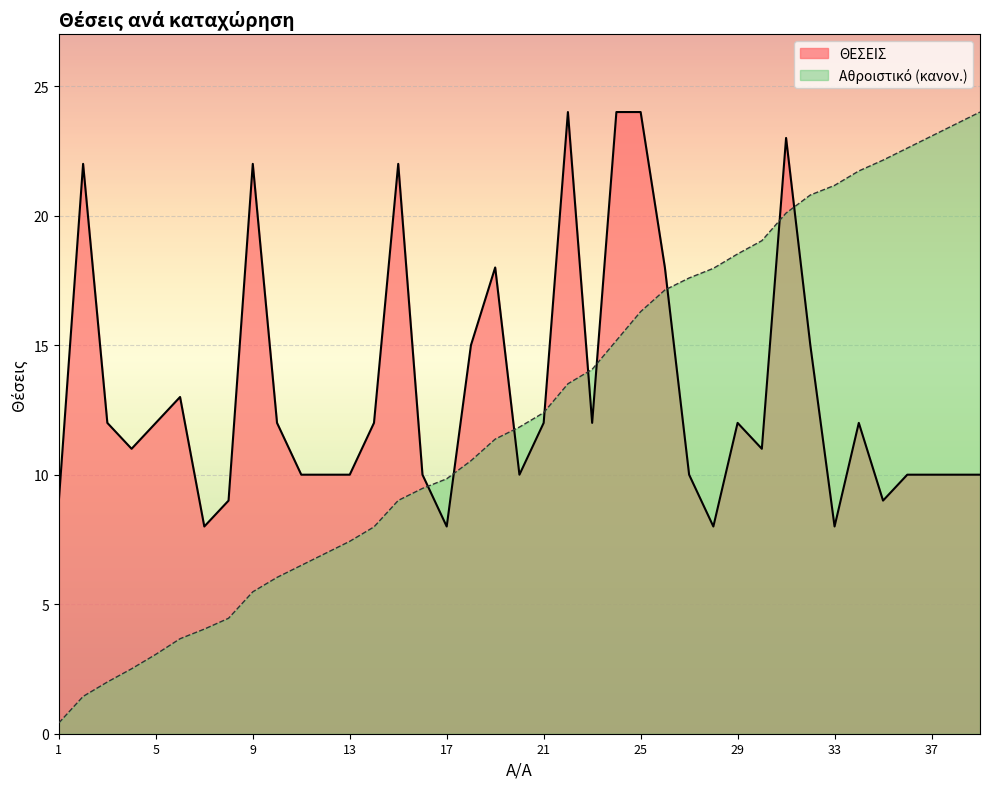

What is the maximum value shown in the chart?

24.0